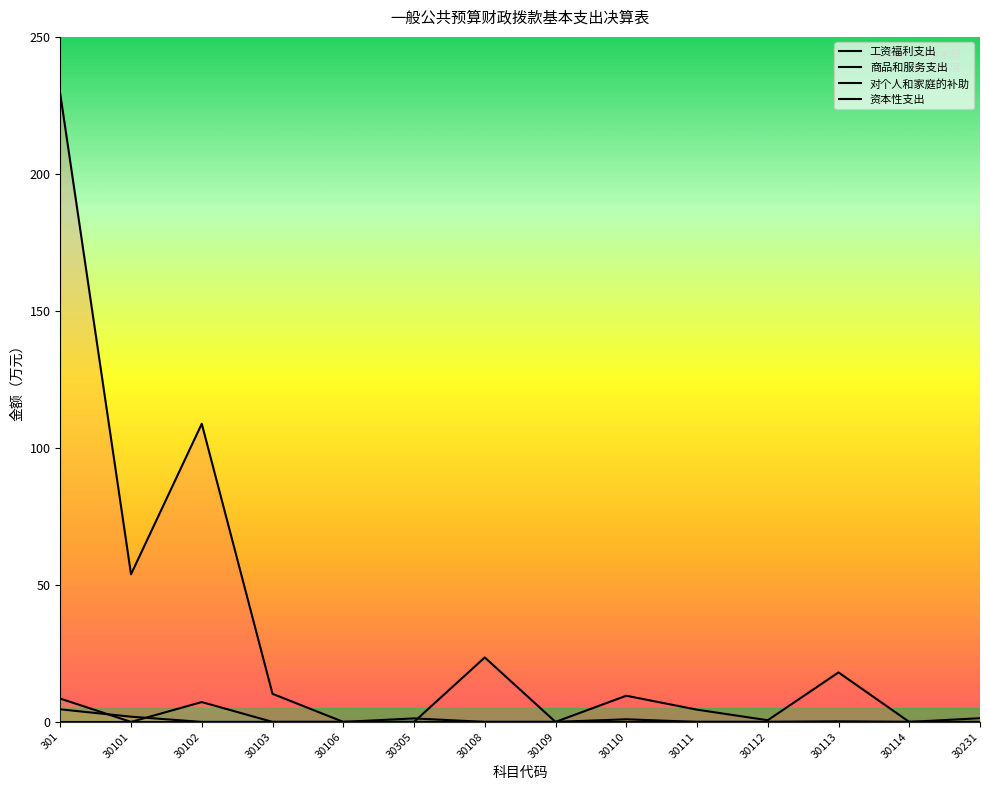

Where do 对个人和家庭的补助 and 商品和服务支出 first cross each other?

301 and 30101